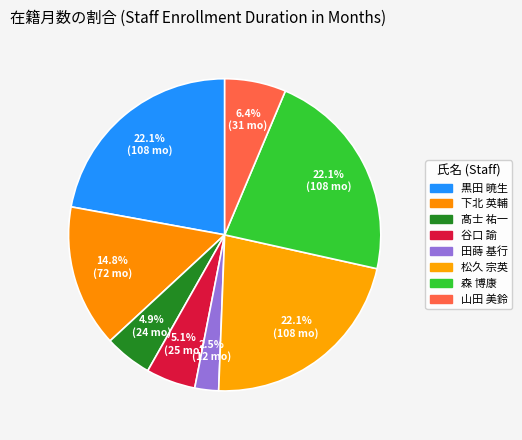

Count the number of slices in the pie.

8